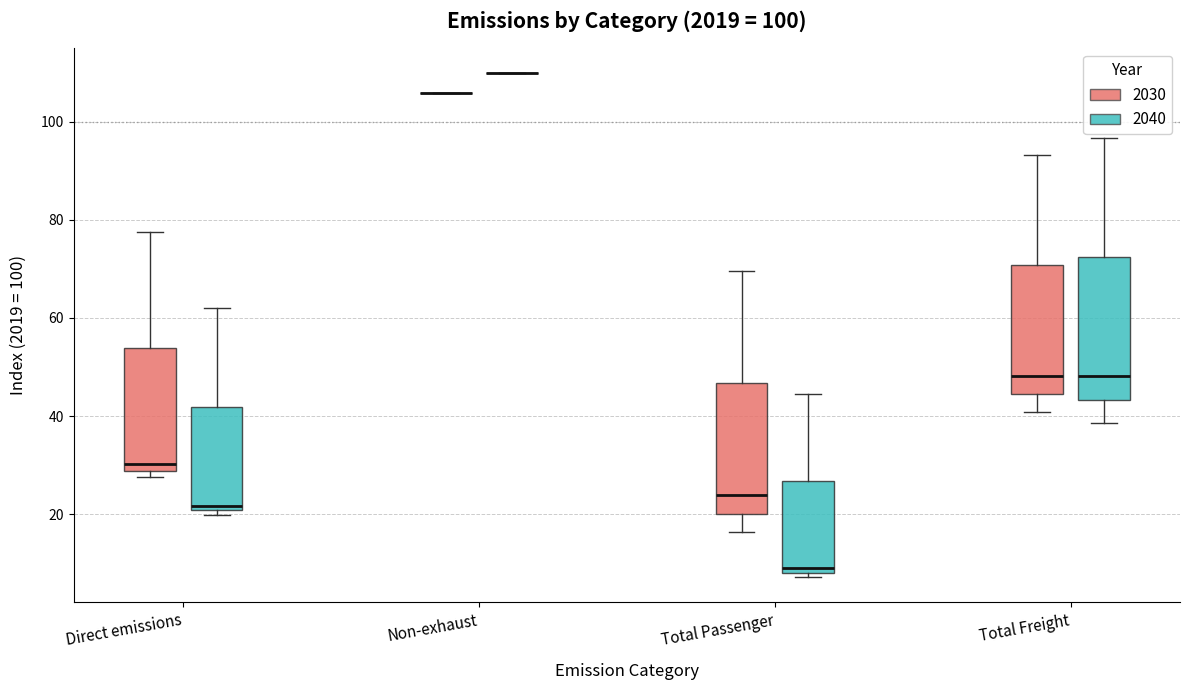

Which box is the tallest, from its lower edge to its upper edge?

Total Freight (2040)